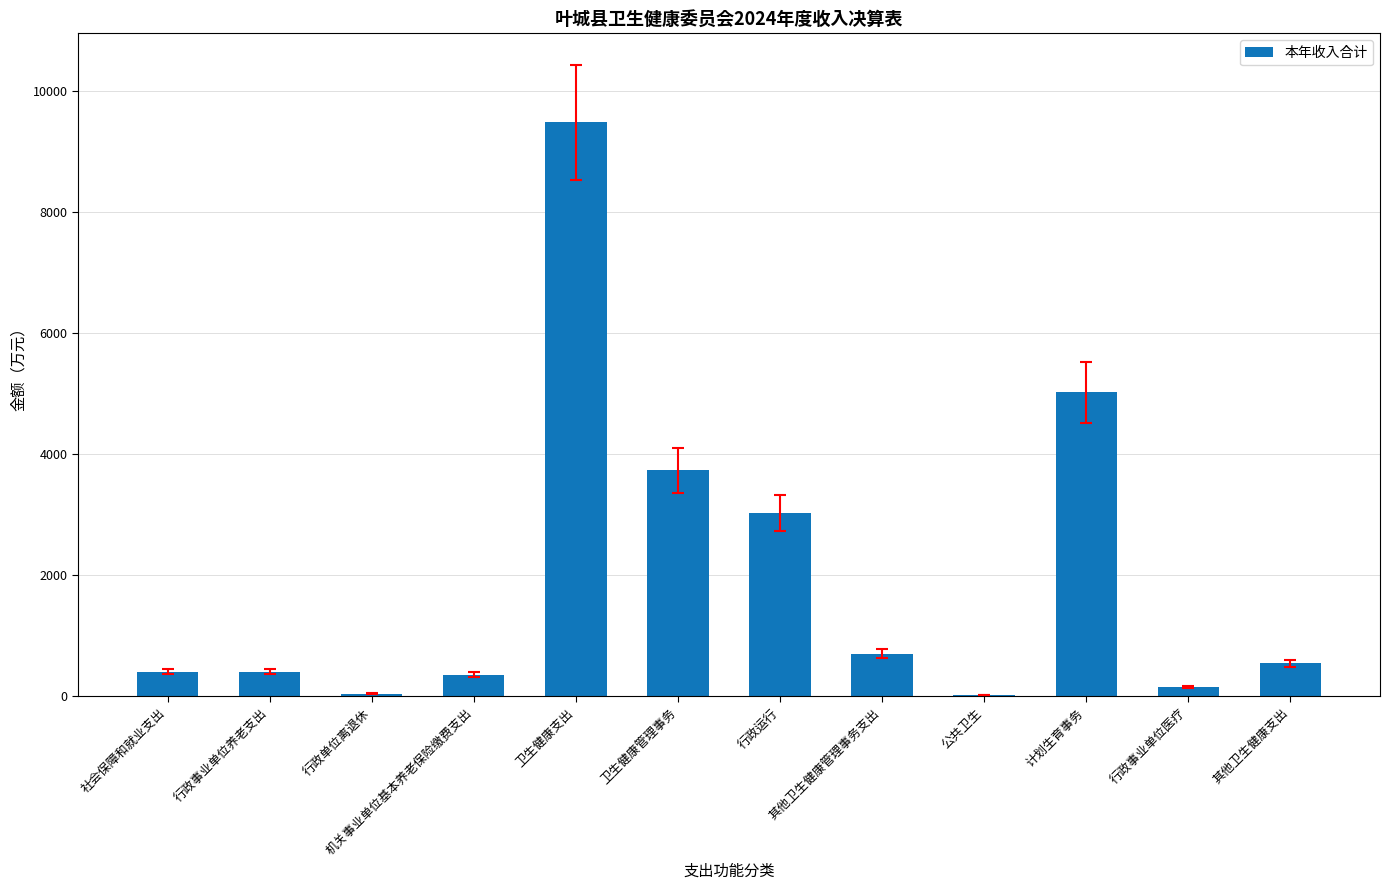

What is the change in value from 行政事业单位养老支出 to 机关事业单位基本养老保险缴费支出?

-46.1